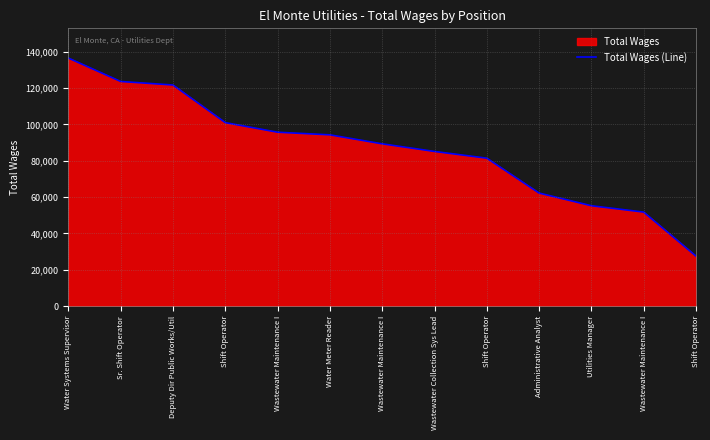

Does the chart have visible grid lines?

Yes